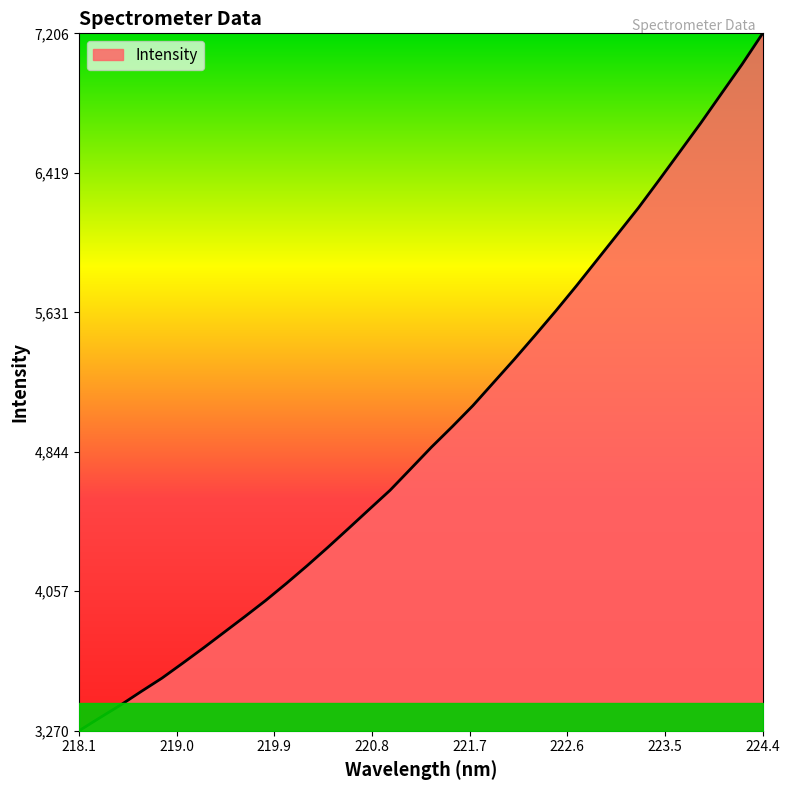

What is the smallest value displayed?

3270.3